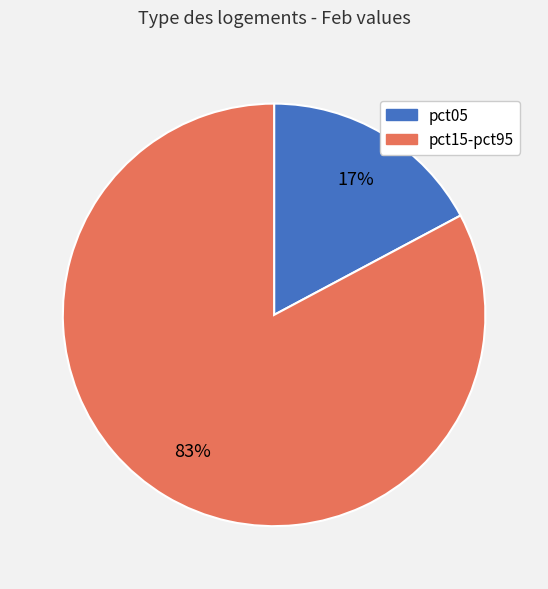

How many segments does this pie chart have?

2